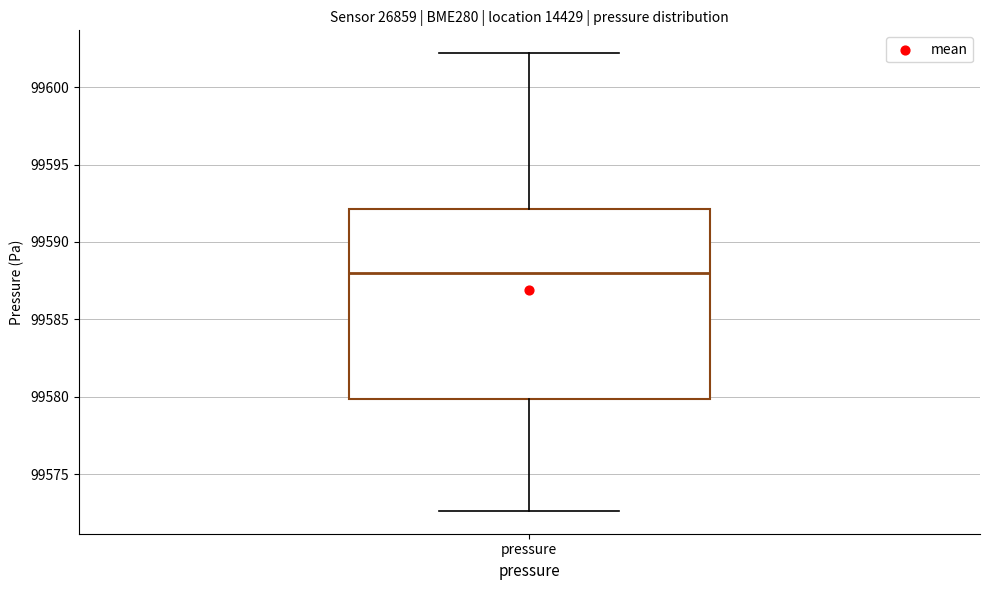

Where is the lower edge of the box for pressure on the y-axis? The values are not printed on the chart, so give them approximately, as read against the axis.

99580.0